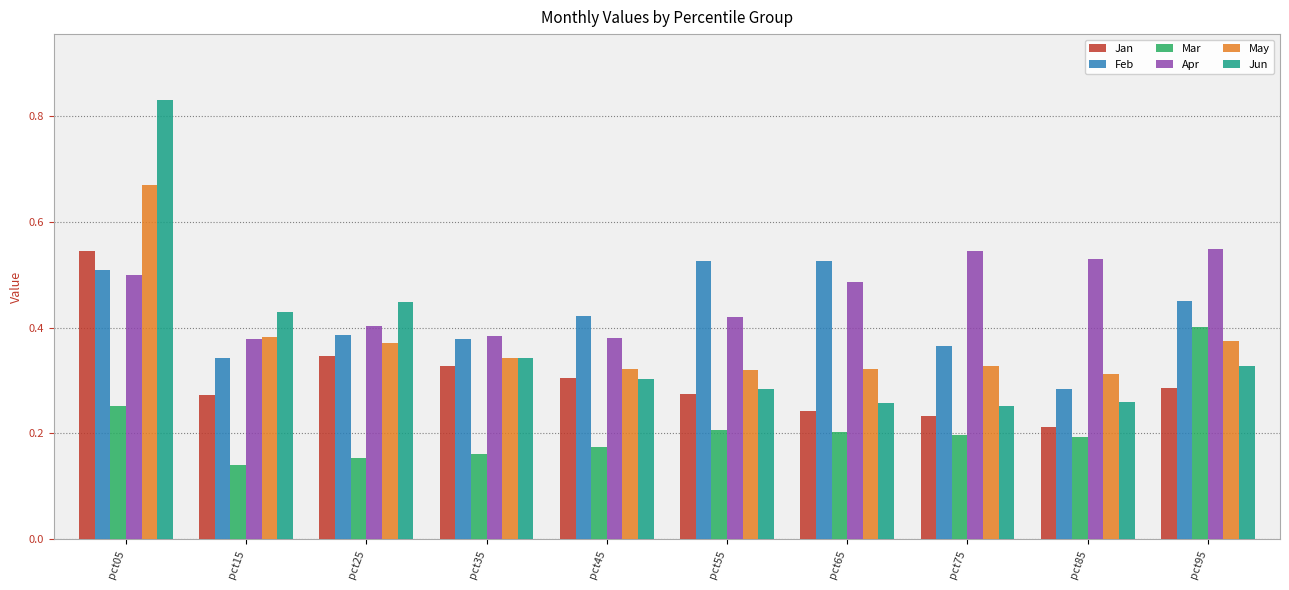

Is the value of Jan at pct45 greater than the value of Apr at pct65?

No